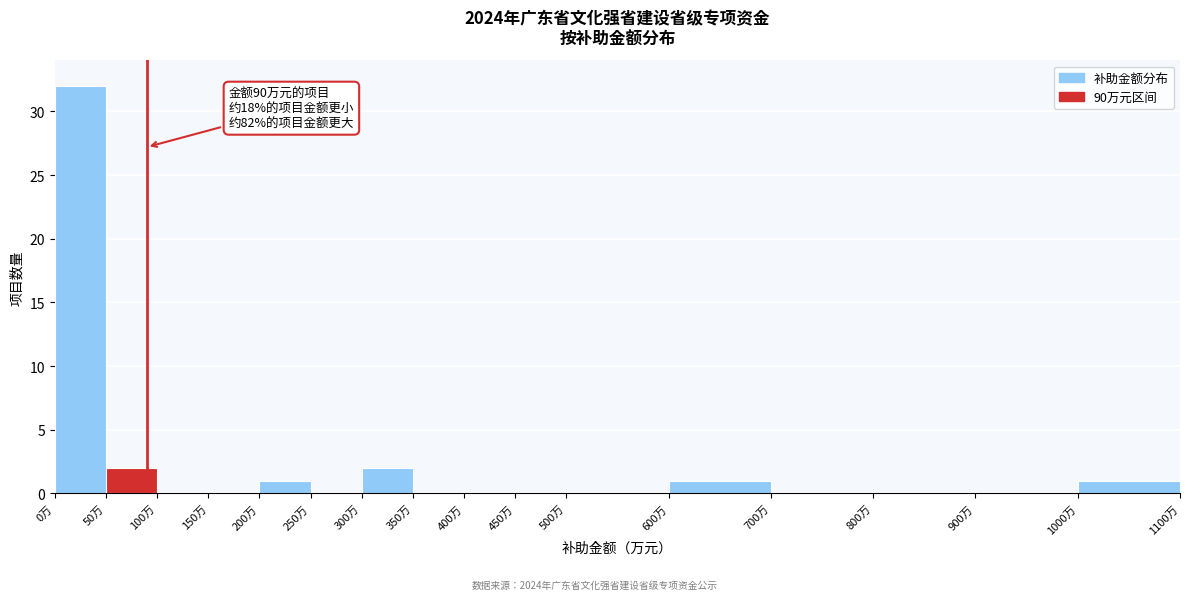

Over which range of the x-axis is the bar tallest?

0 to 50